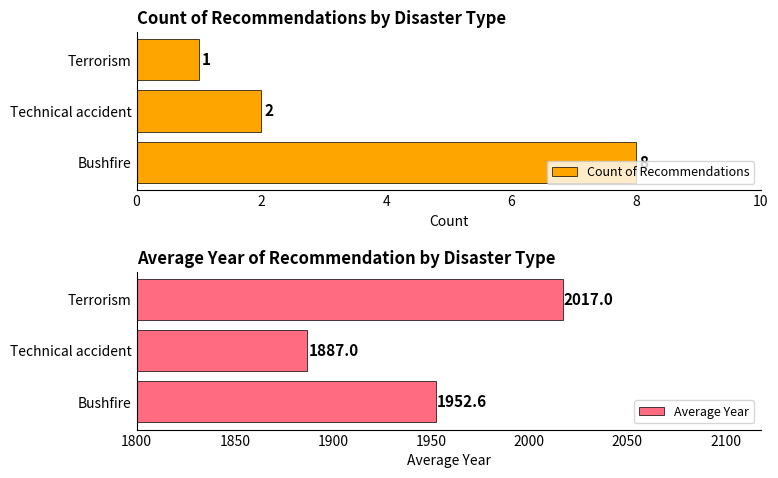

List the labels in order of Count of Recommendations value, smallest first.

Terrorism, Technical accident, Bushfire